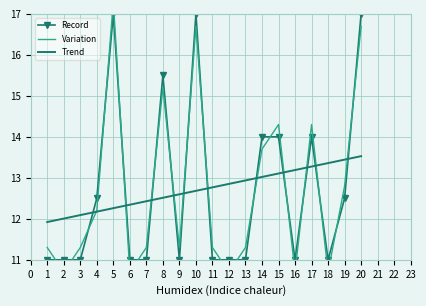

How many interior local peaks does the Record series have?

4